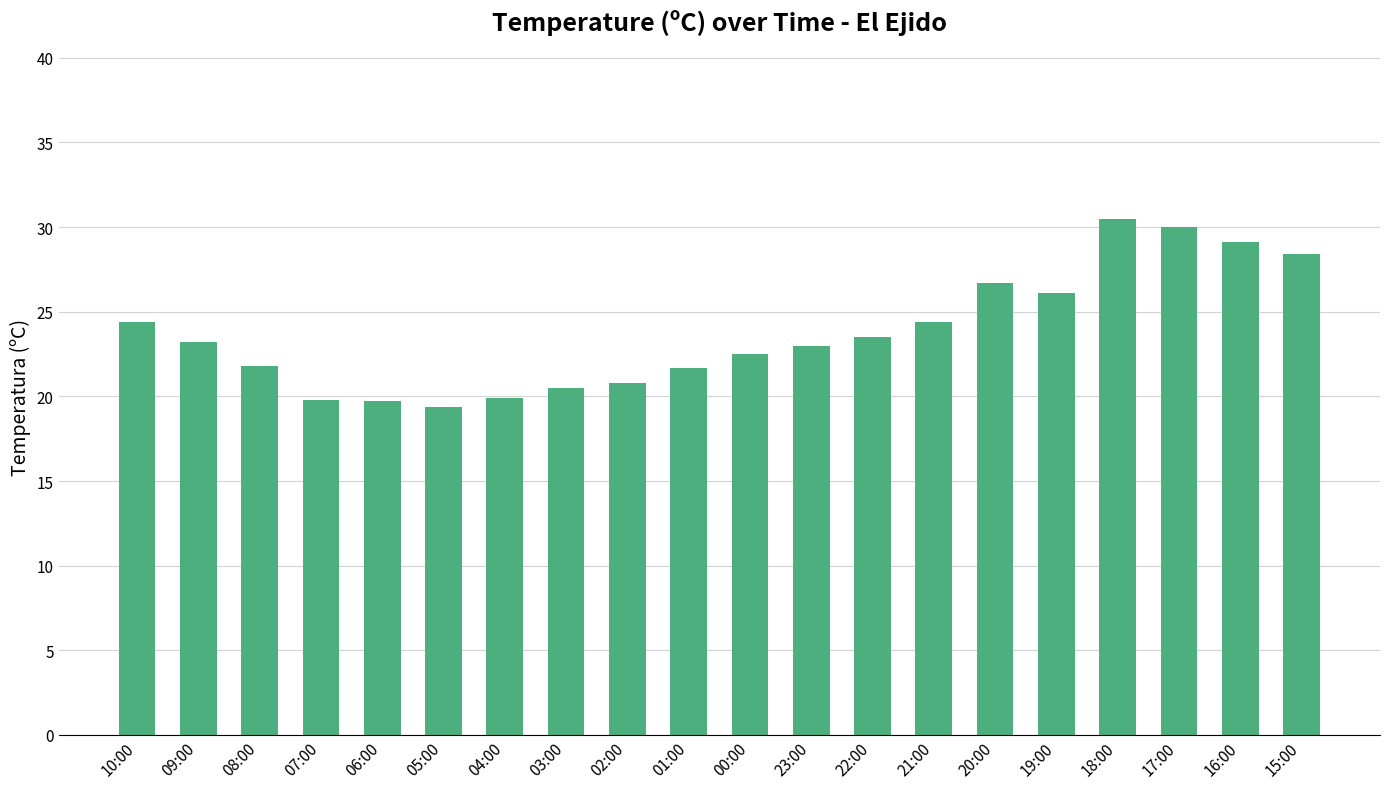

What is the smallest value displayed?

19.4